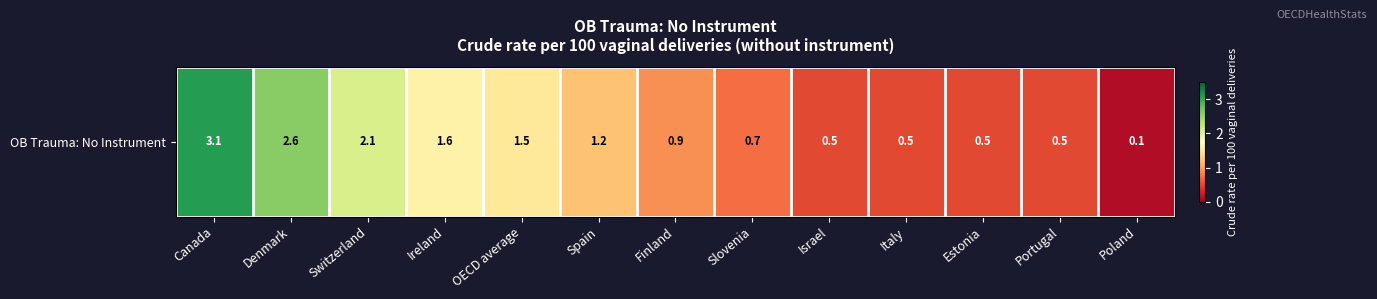

List the labels in order of value, largest first.

Canada, Denmark, Switzerland, Ireland, OECD average, Spain, Finland, Slovenia, Israel, Italy, Estonia, Portugal, Poland